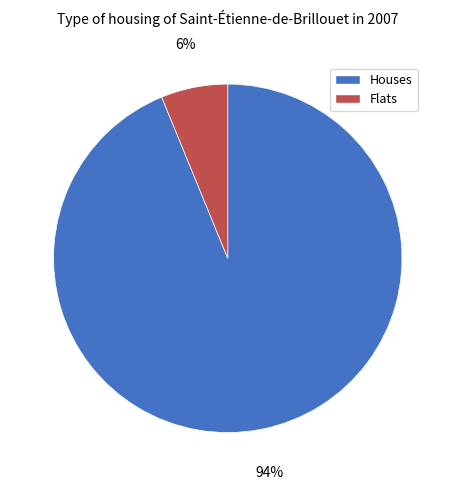

Which has a higher value, Houses or Flats?

Houses